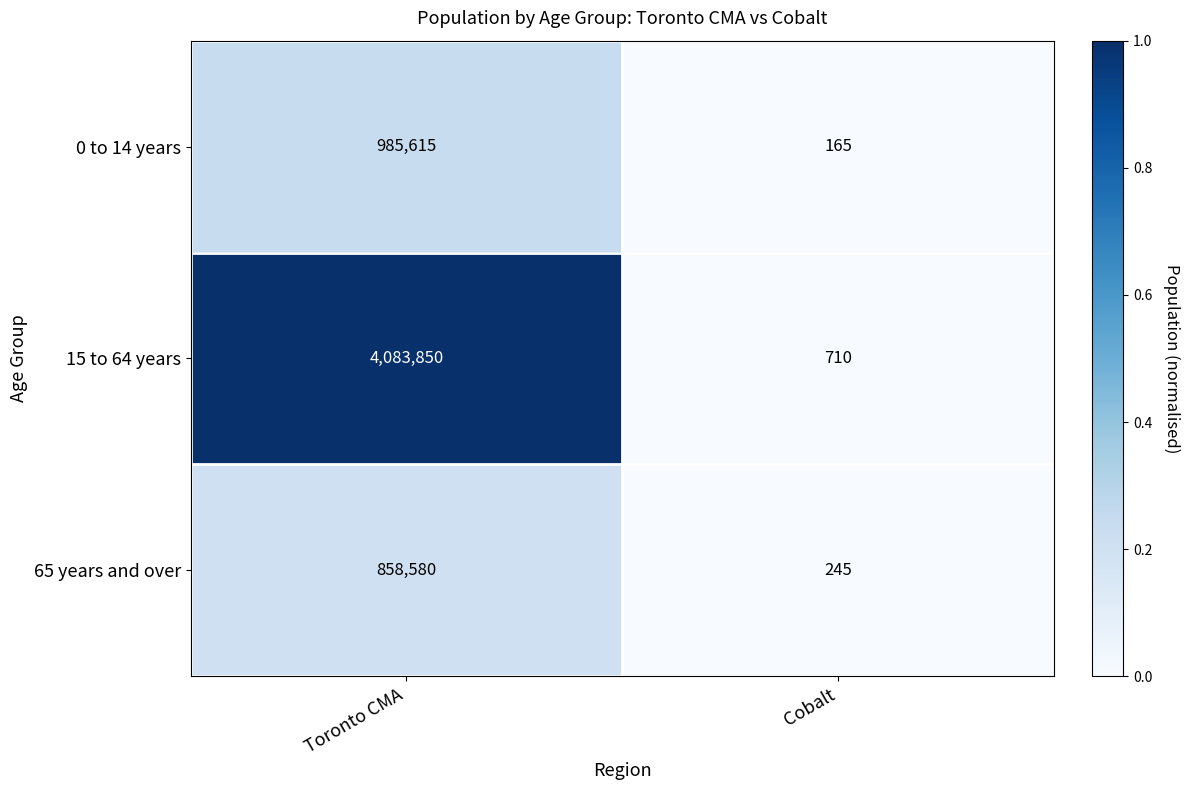

What is the sum of all 0 to 14 years values?

985780